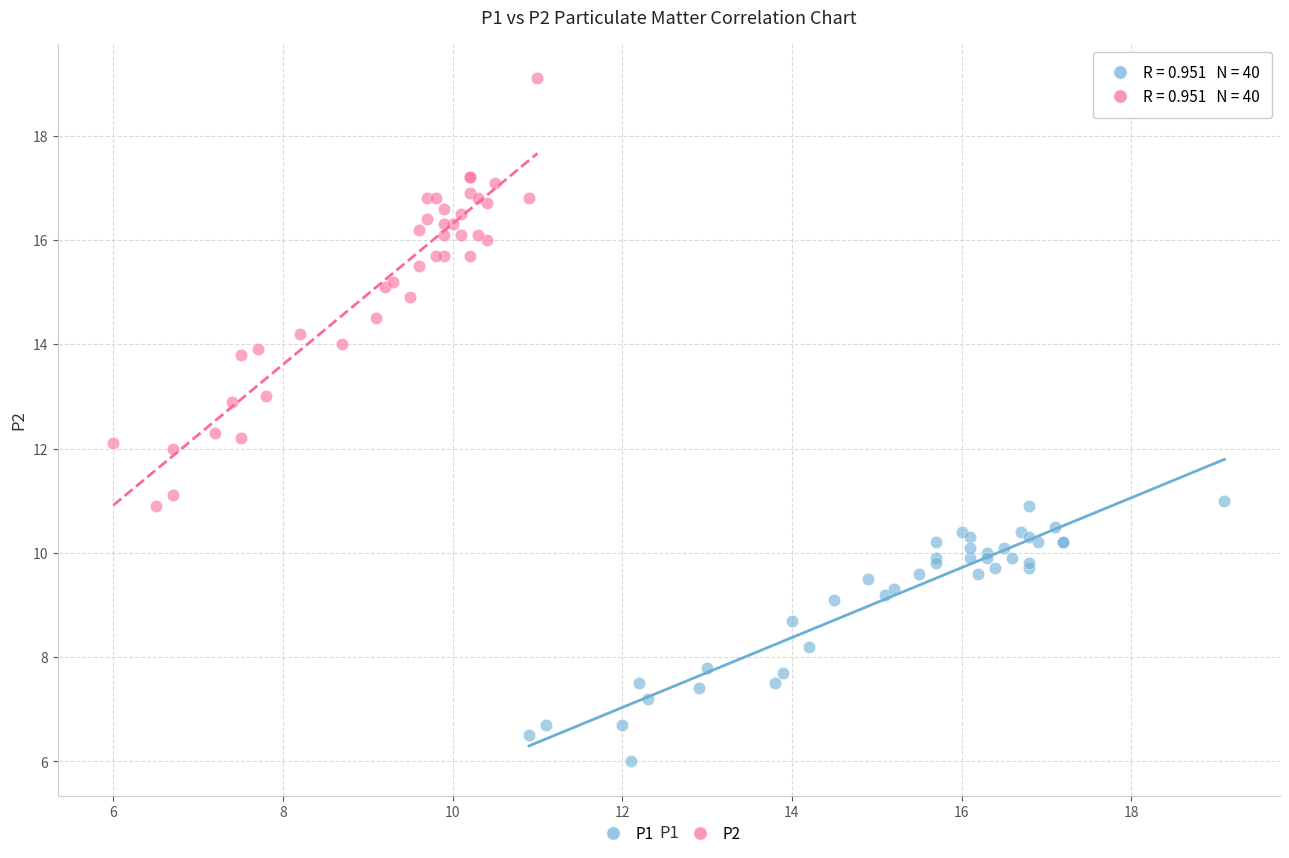

Which series reaches the minimum Y coordinate?

P1